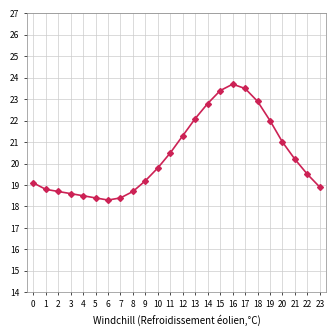

What is the value of the 23rd point from the left?

19.5